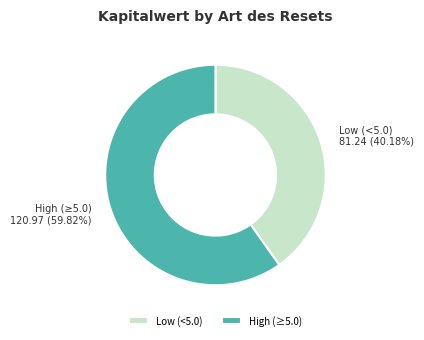

Is there a majority slice in this chart?

Yes